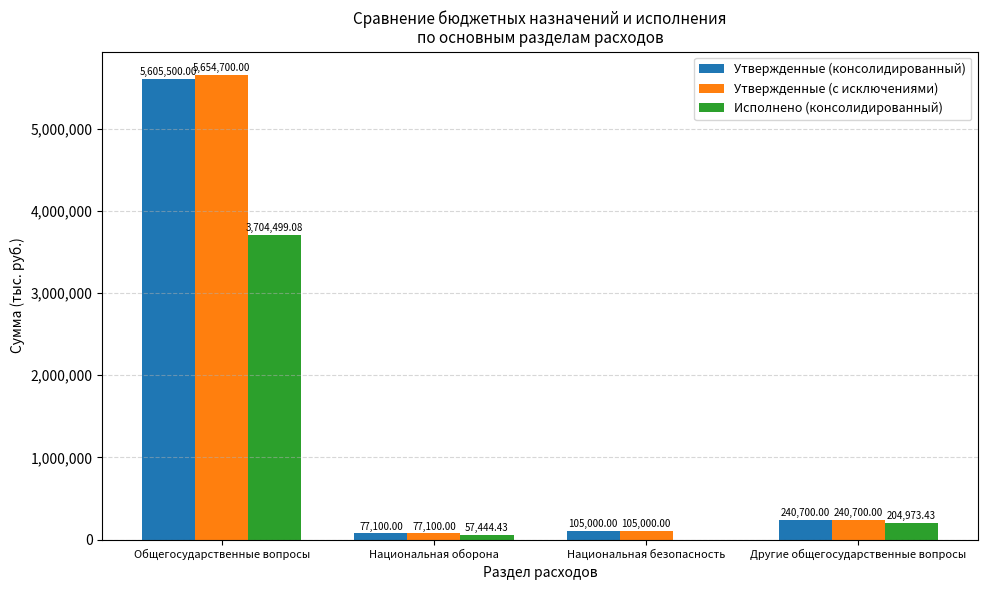

Which series changed the most between Национальная оборона and Национальная безопасность?

Исполнено (консолидированный)